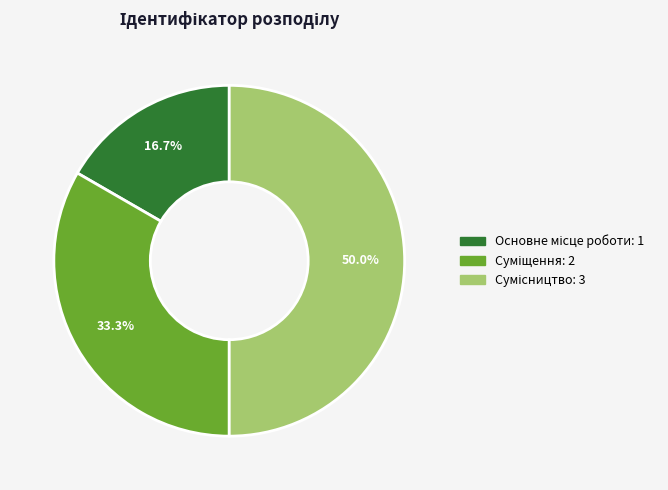

To the nearest percent, what portion does Основне місце роботи represent?

17%